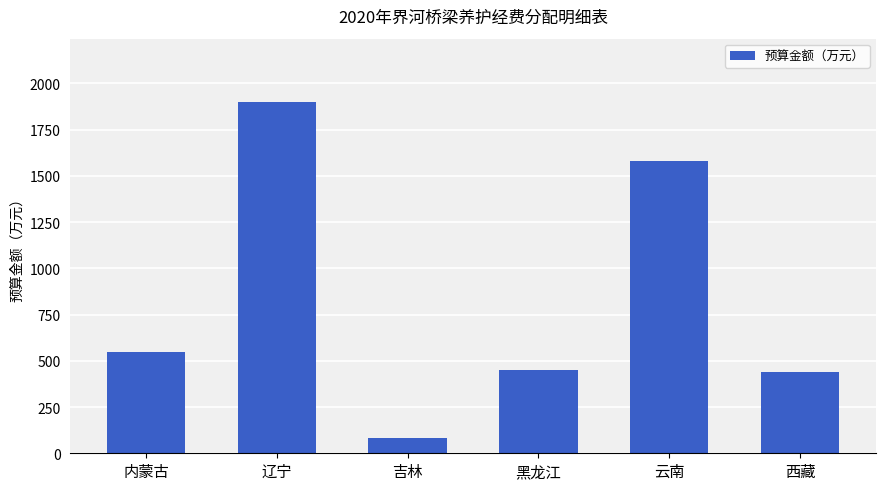

True or false: the data shows 440 at 西藏.

True